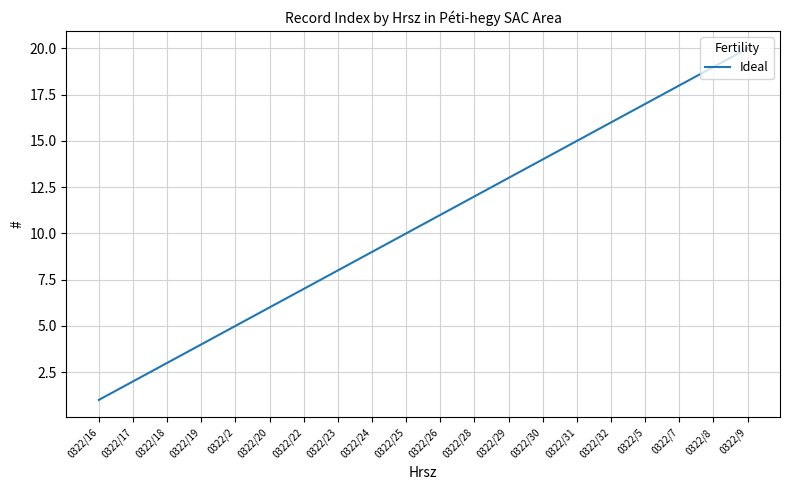

Rank the categories by value from highest to lowest.

0322/9, 0322/8, 0322/7, 0322/5, 0322/32, 0322/31, 0322/30, 0322/29, 0322/28, 0322/26, 0322/25, 0322/24, 0322/23, 0322/22, 0322/20, 0322/2, 0322/19, 0322/18, 0322/17, 0322/16